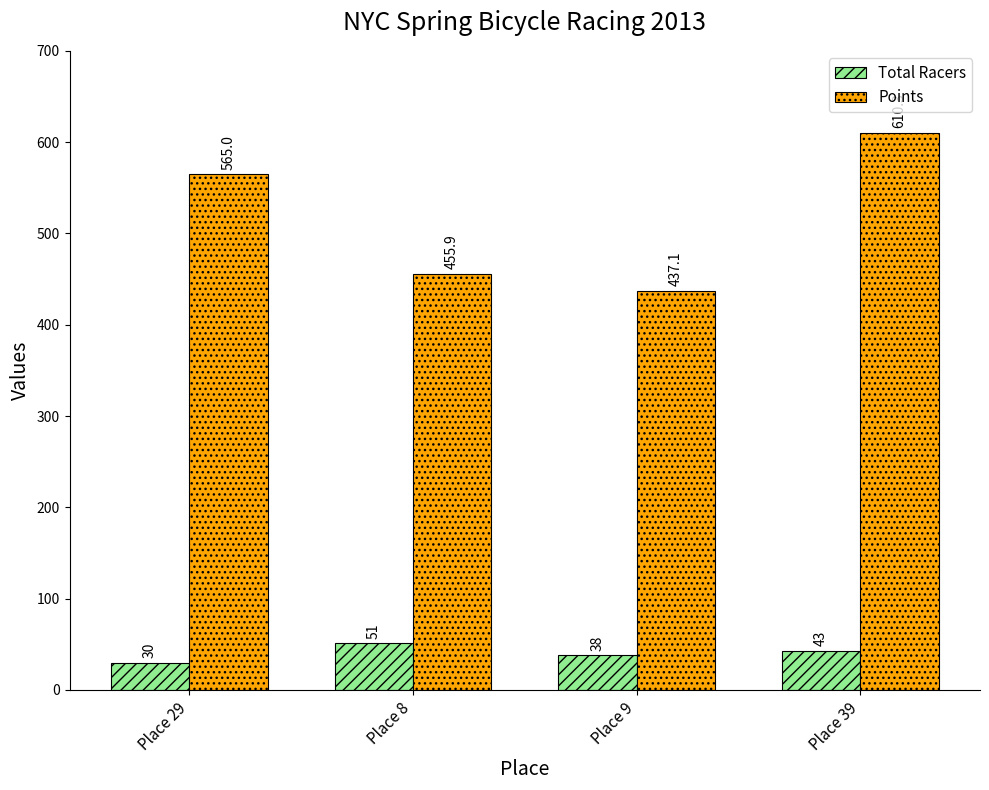

Rank the series by their maximum value, from highest to lowest.

Points, Total Racers